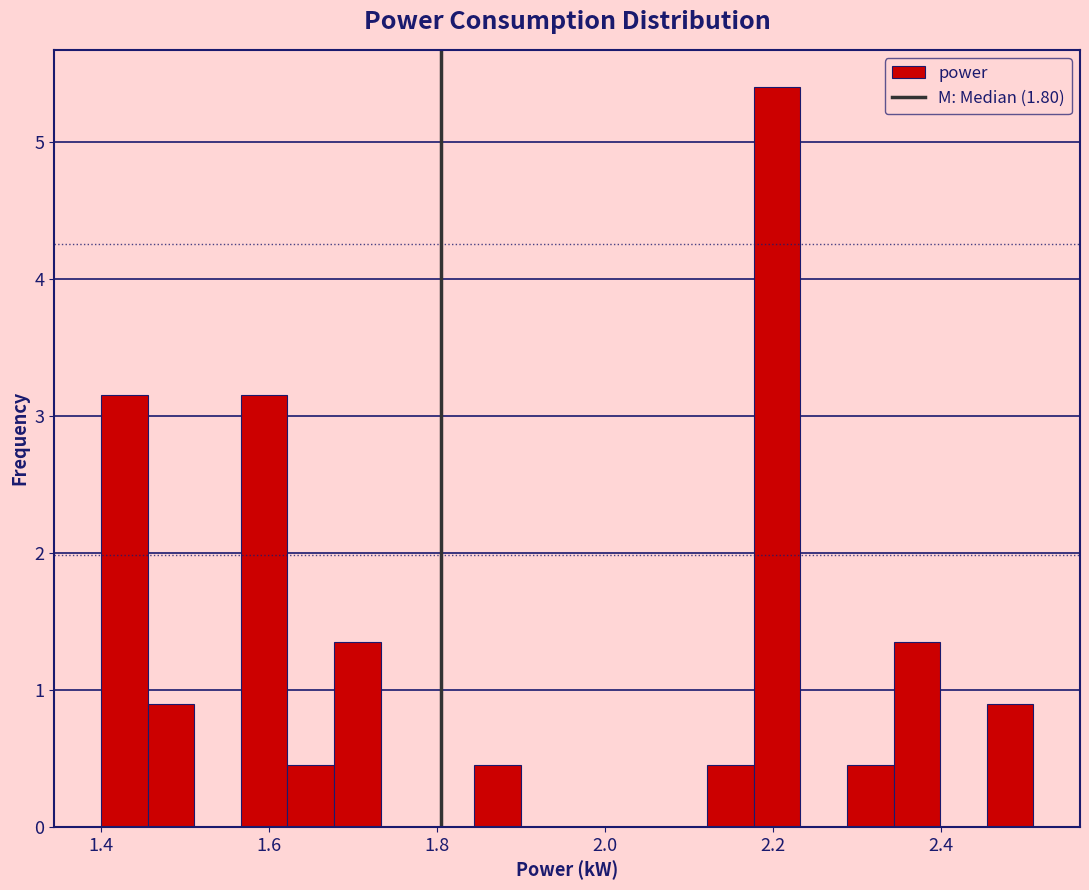

Read against the x-axis, roughly where is the centre of the tallest bar?

2.20